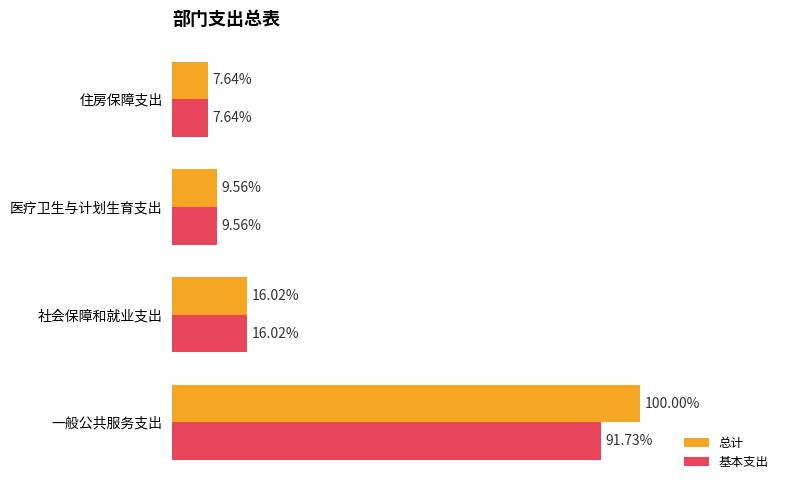

What are all the series names shown in the legend?

总计, 基本支出